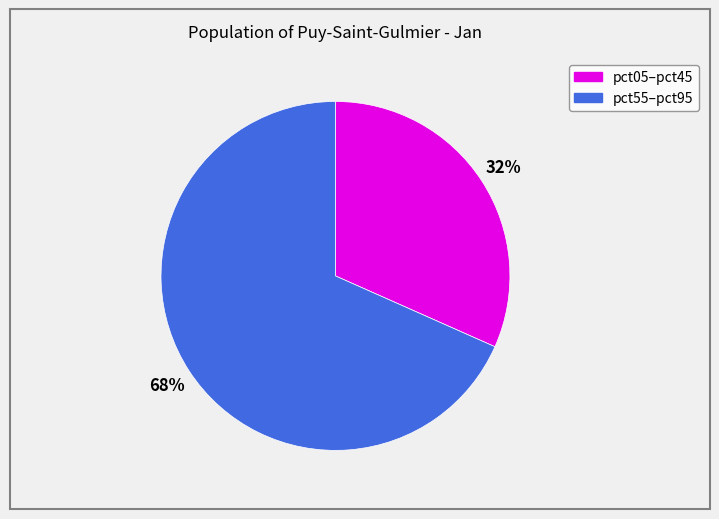

Is there any slice that represents more than half of the pie?

Yes